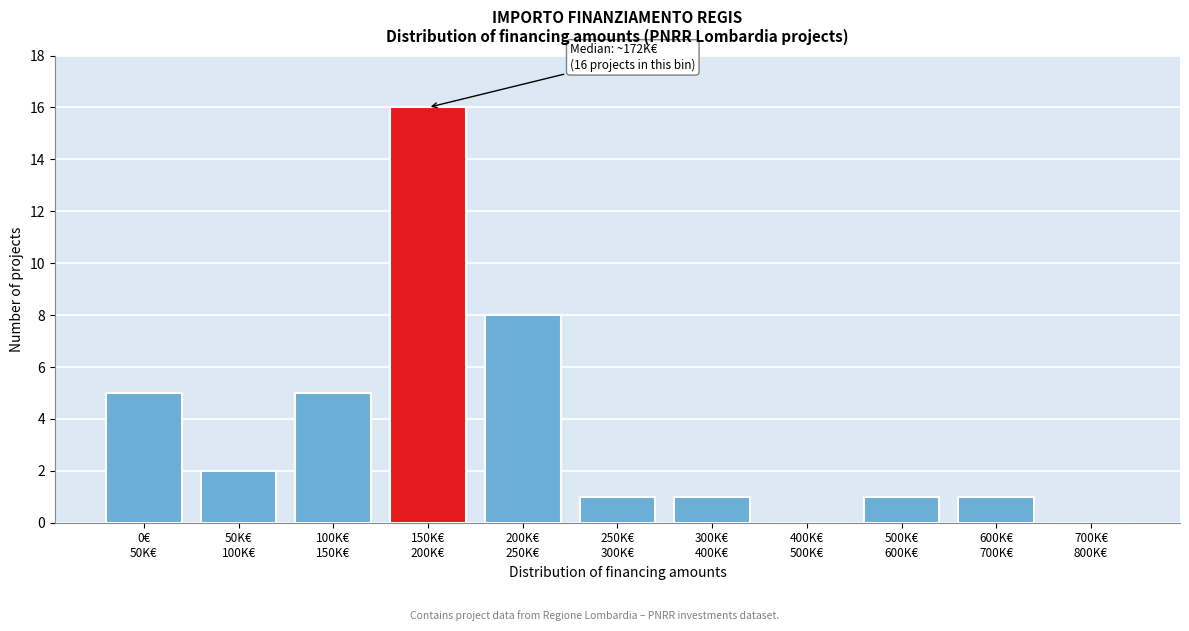

What is the greatest value displayed?

16